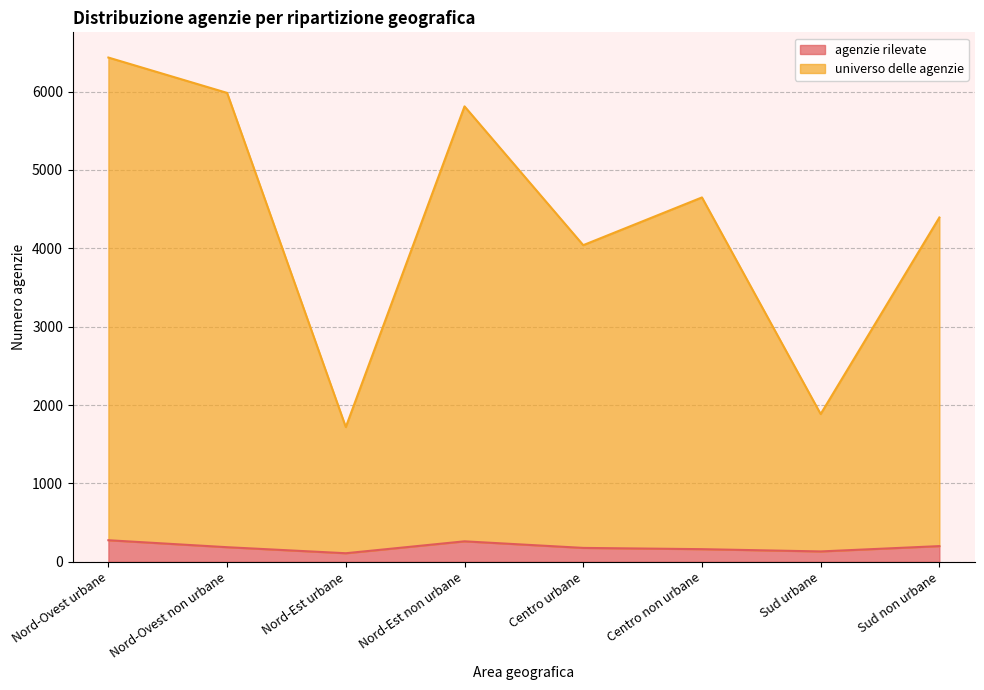

List the series in order of their peak value, lowest first.

agenzie rilevate, universo delle agenzie